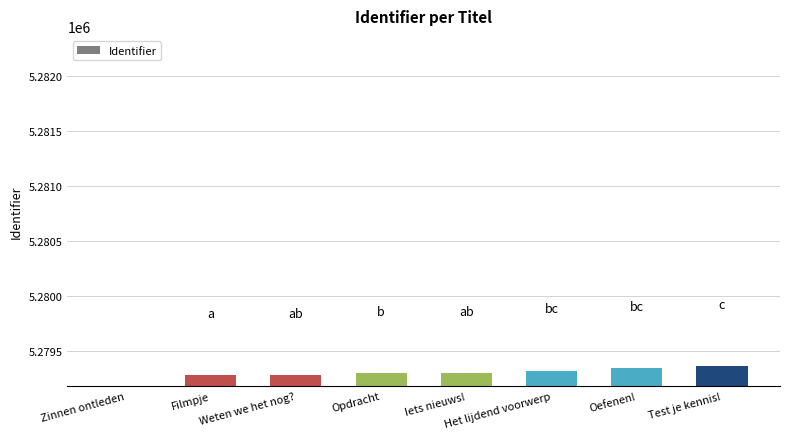

Rank the categories by value from lowest to highest.

Zinnen ontleden, Filmpje, Weten we het nog?, Opdracht, Iets nieuws!, Het lijdend voorwerp, Oefenen!, Test je kennis!